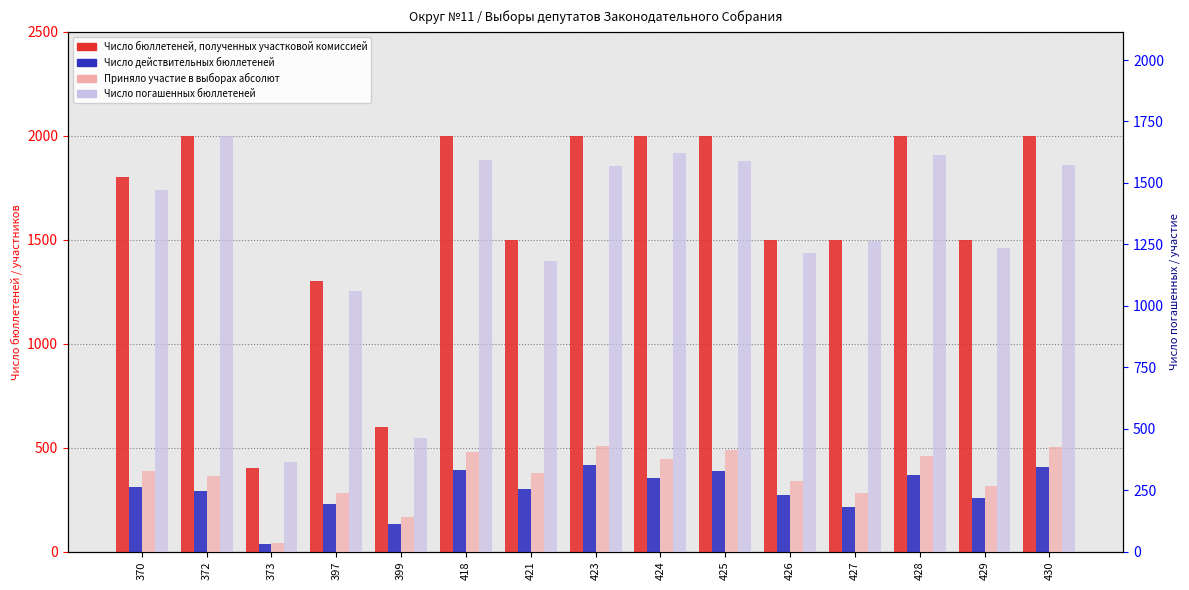

True or false: Число погашенных бюллетеней has a value of 1262 at 427.

True